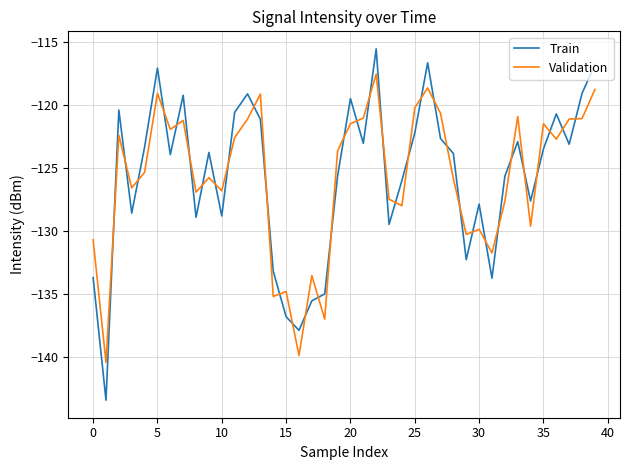

True or false: Validation and Train intersect in this chart.

True